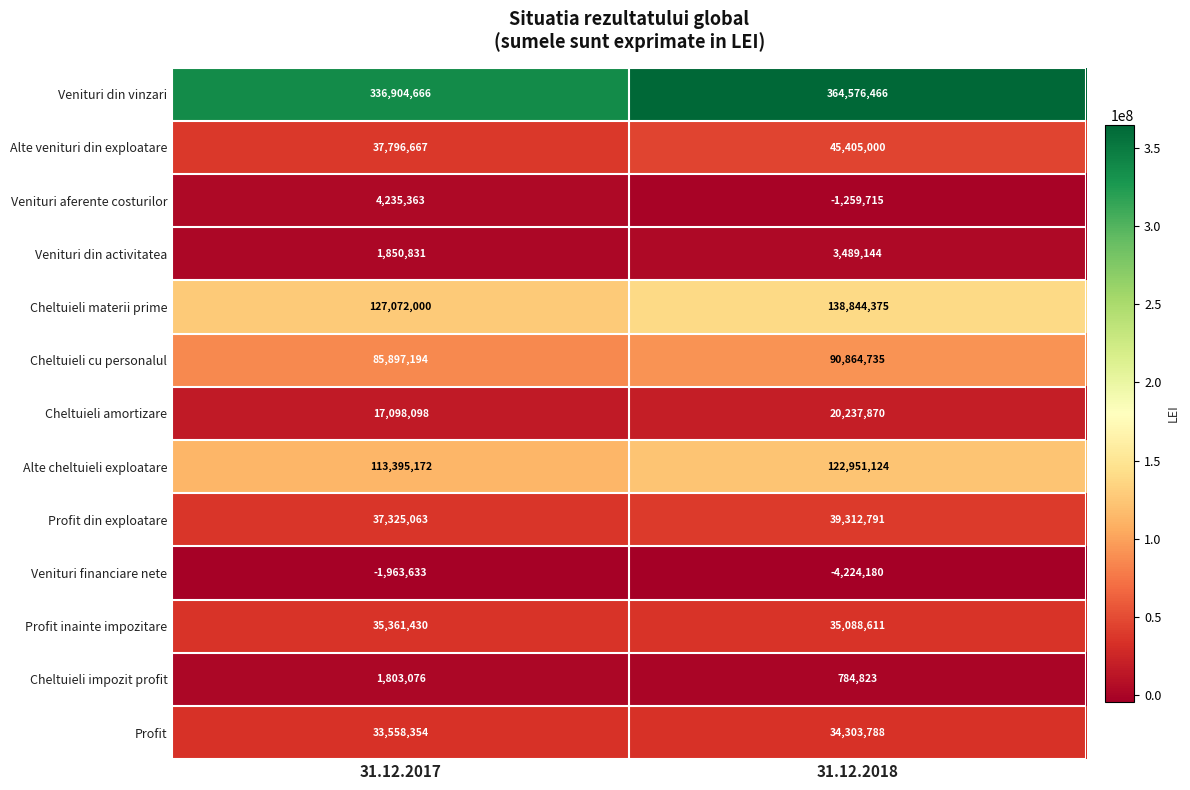

What is the difference between the maximum and minimum values in the Venituri din activitatea series?

1638313